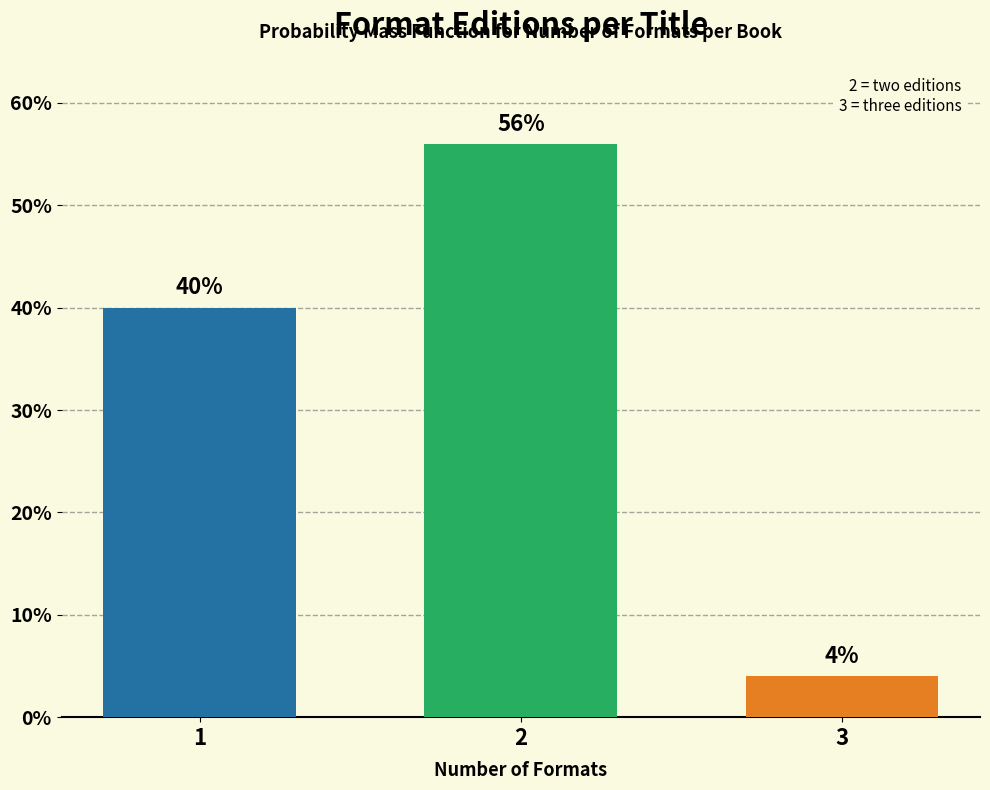

Reading right to left, what are all the values shown in this chart?

4	56	40